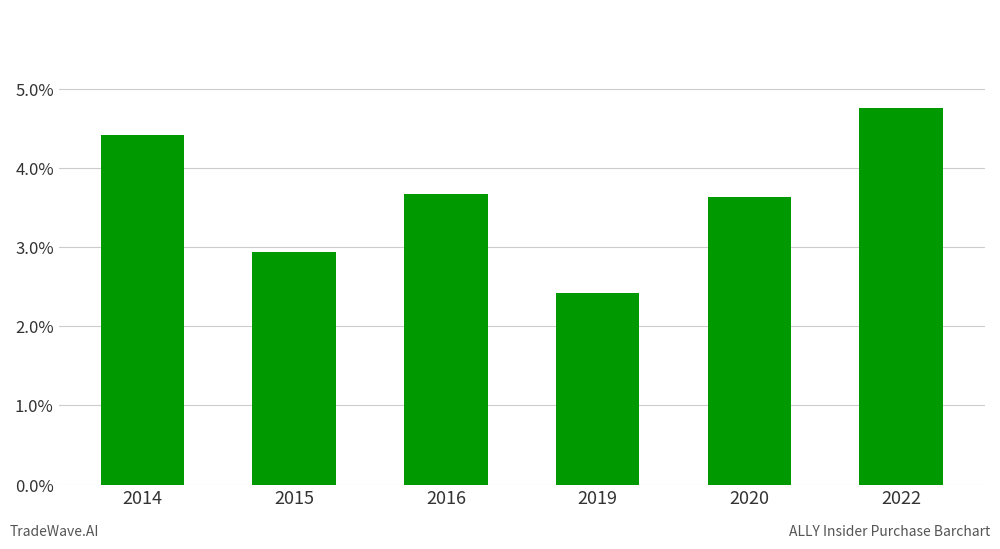

What is the value of the 1st bar from the left?

4.4